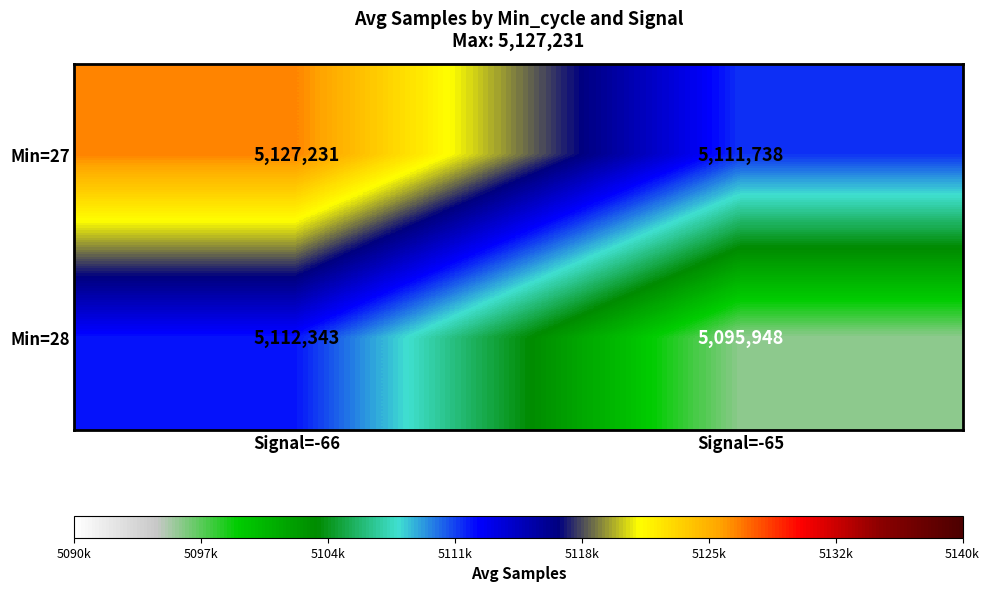

How many series are shown in this chart?

2